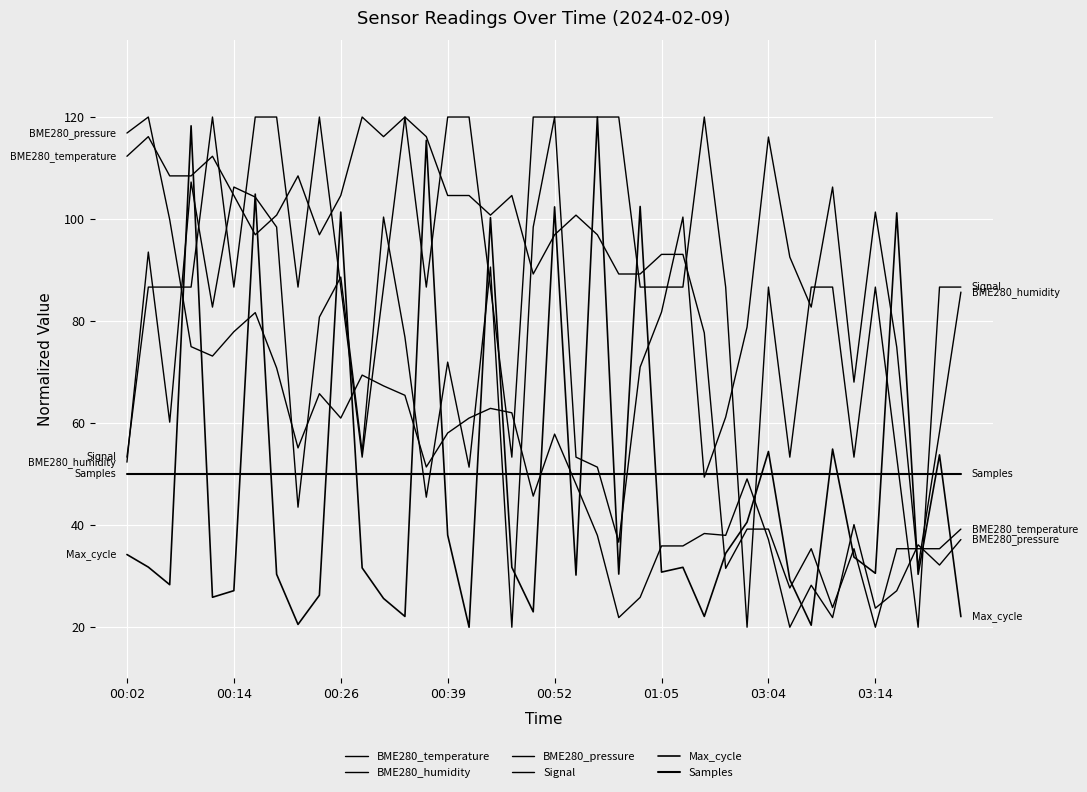

How many lines are shown in the chart?

6